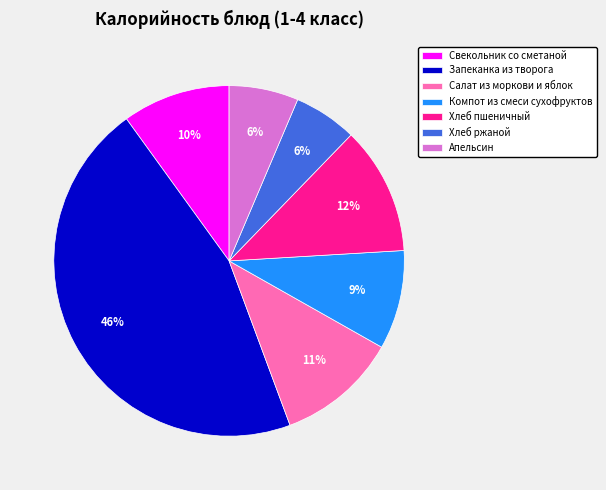

To the nearest percent, what is the average slice percentage?

14%